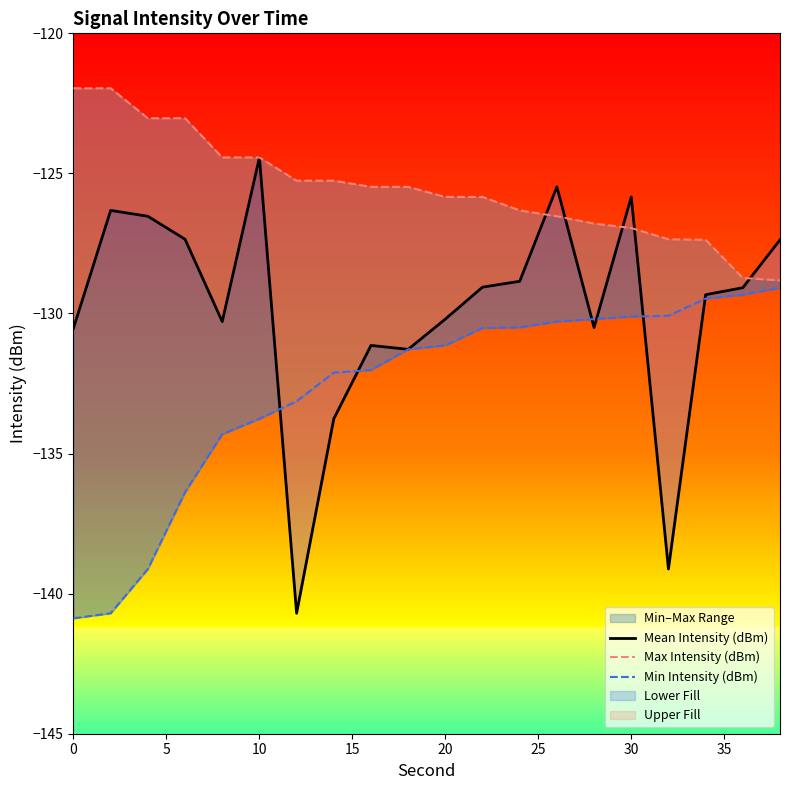

What is the value of the Mean Intensity (dBm) point at the 18th from the left?

-129.3